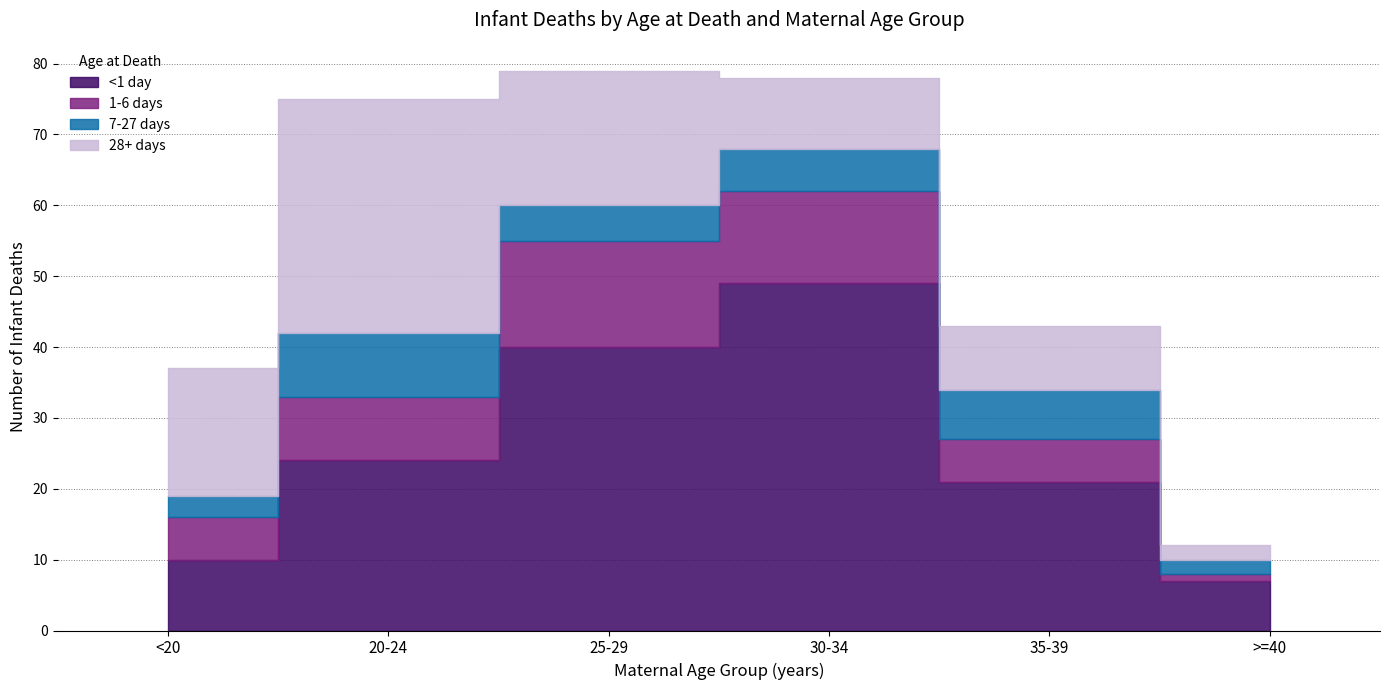

List the series in order of their overall mean, highest first.

<1 day, 28+ days, 1-6 days, 7-27 days